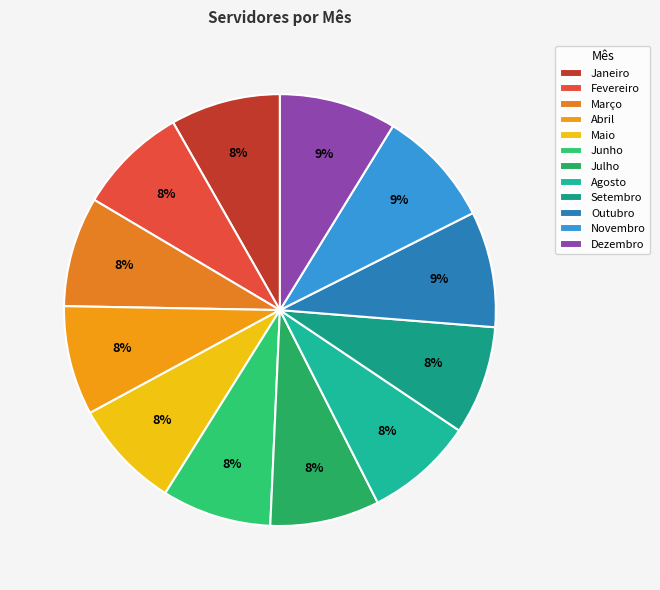

What percentage do Agosto and Outubro together represent?

16.8%